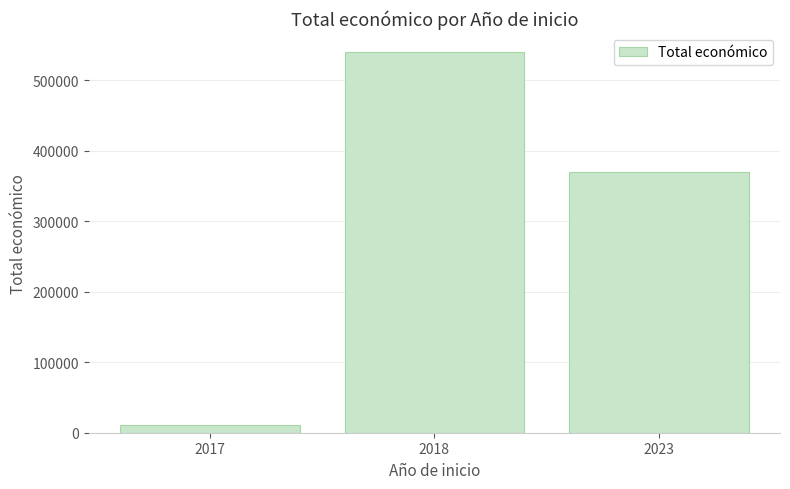

What is the minimum value shown in the chart?

10480